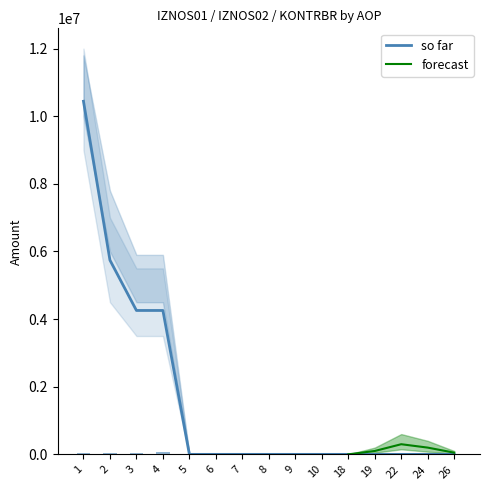

Is it true that KONTRBR equals 0.0 at 9?

True